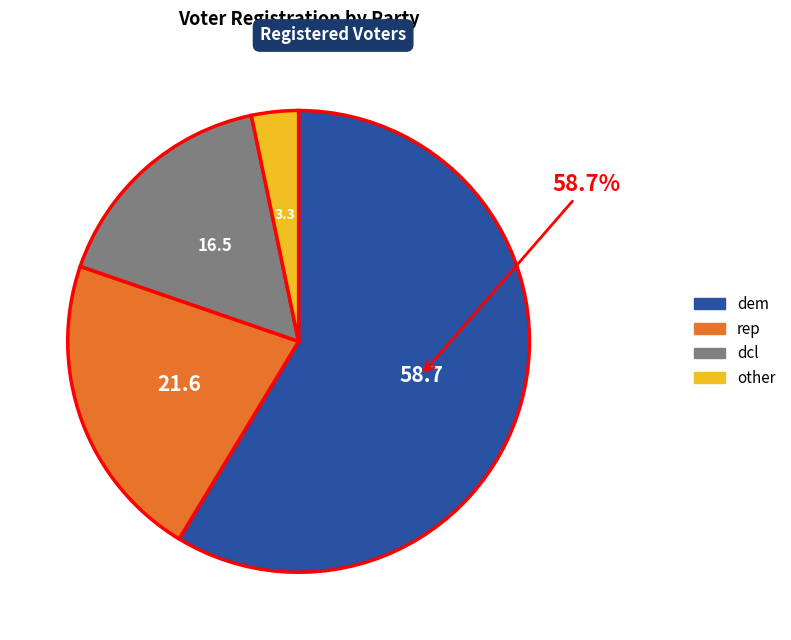

Does any single category account for the majority?

Yes